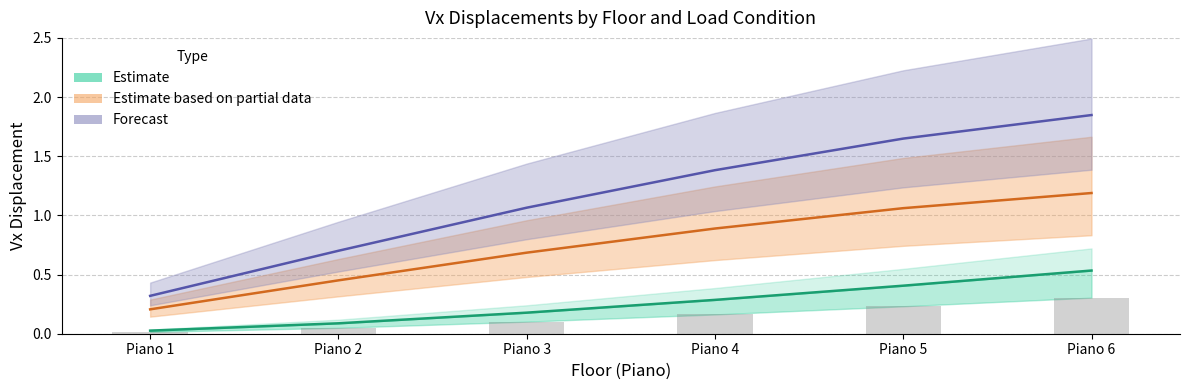

List the labels in order of value, largest first.

Piano 6, Piano 5, Piano 4, Piano 3, Piano 2, Piano 1